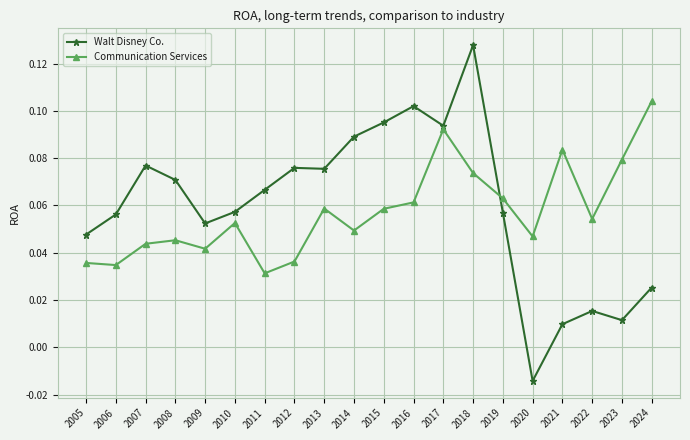

What are all the series names shown in the legend?

Walt Disney Co., Communication Services